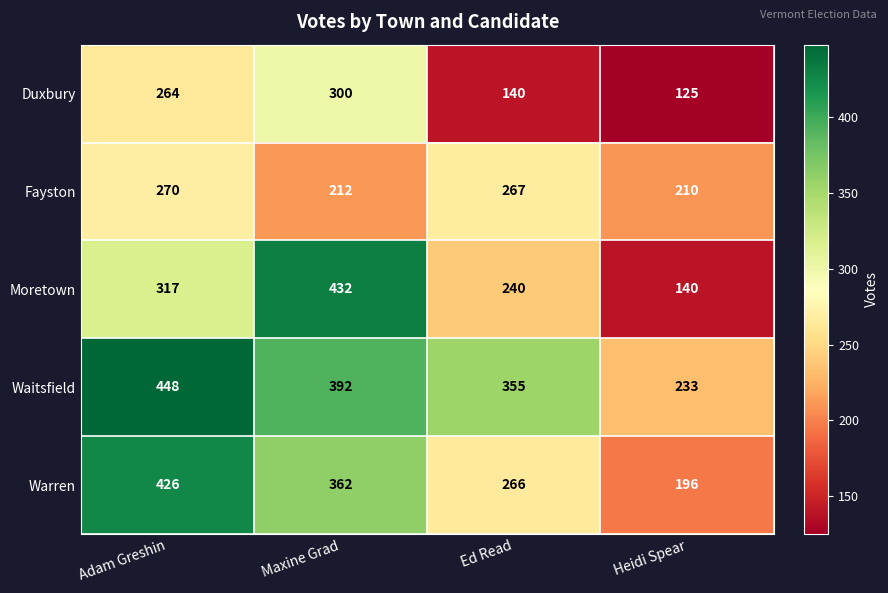

Is it true that Duxbury equals 264 at Adam Greshin?

True